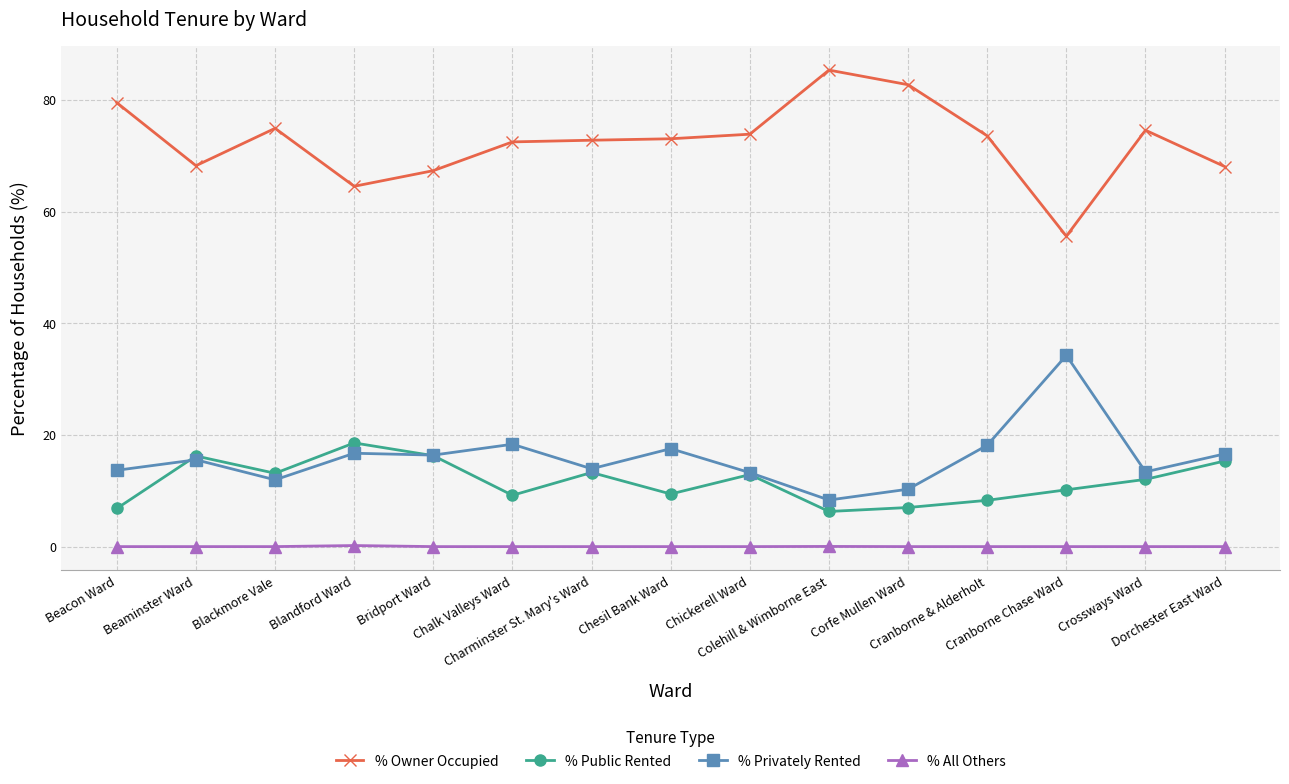

Which series has the largest total across all categories?

% Owner Occupied